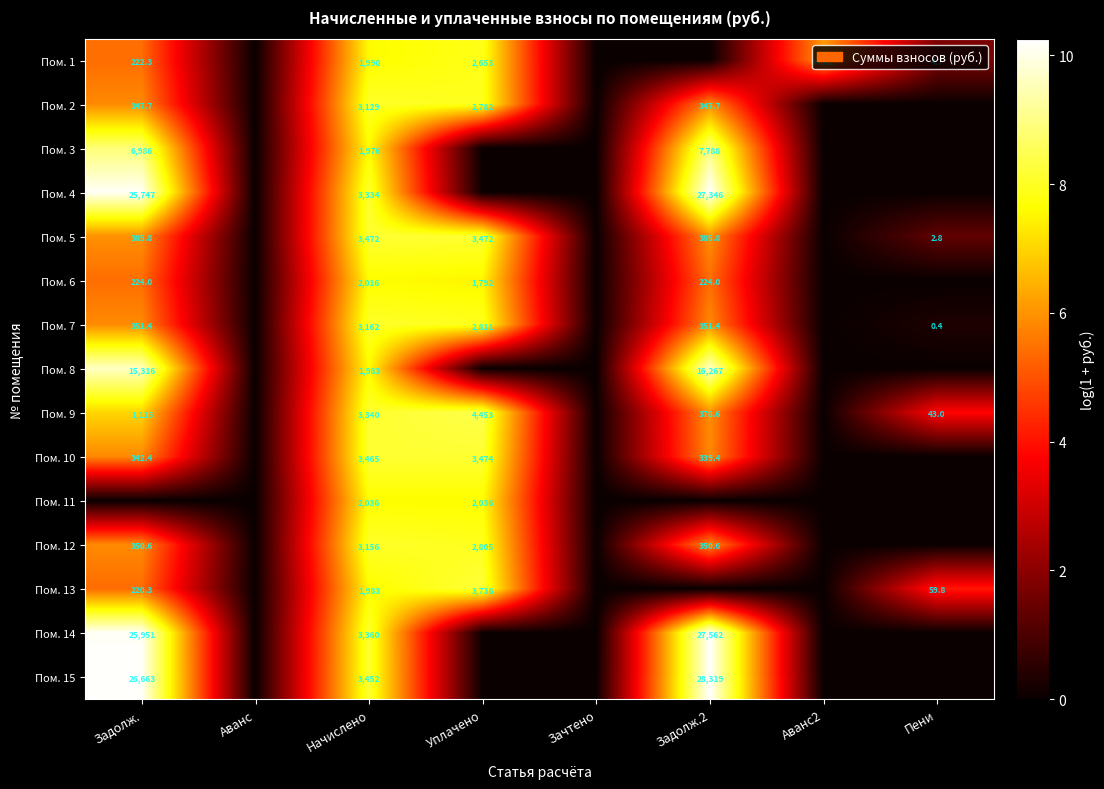

What is the sum of the Пом. 5 values at Задолж.2 and Задолж.?

771.6